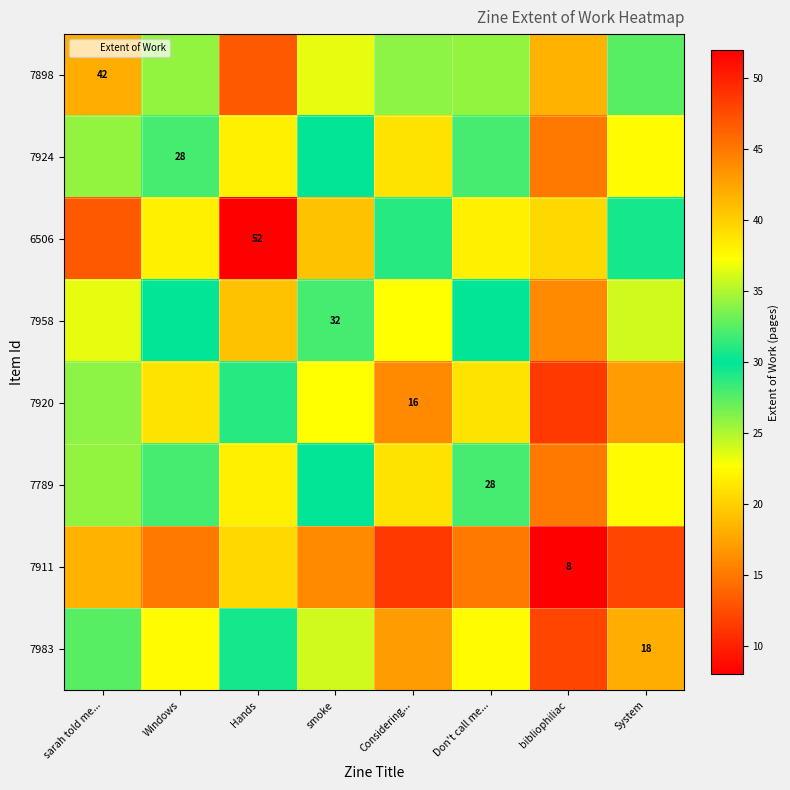

What is the greatest value displayed?

52.0